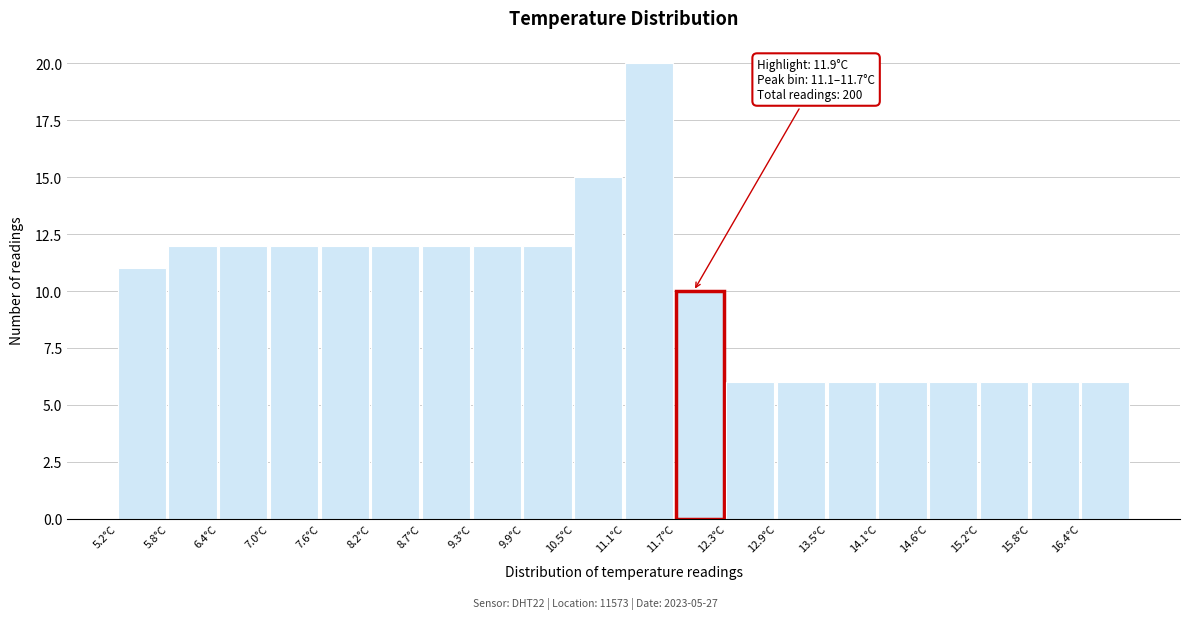

Which range on the x-axis has the tallest bar?

11.10 to 11.69